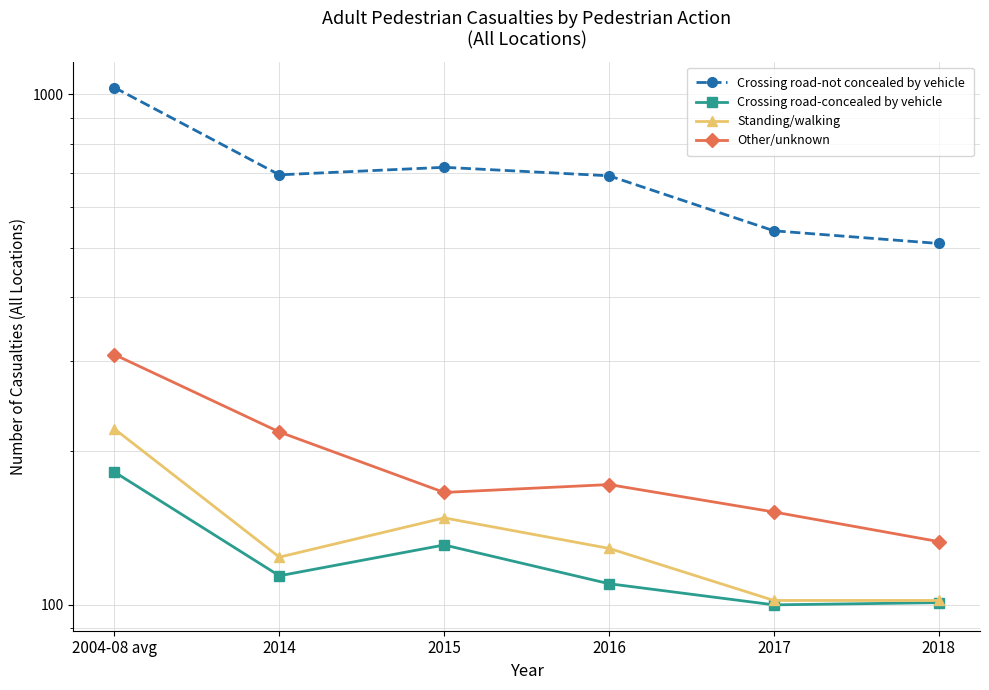

How many data points in Other/unknown are less than 172?

3